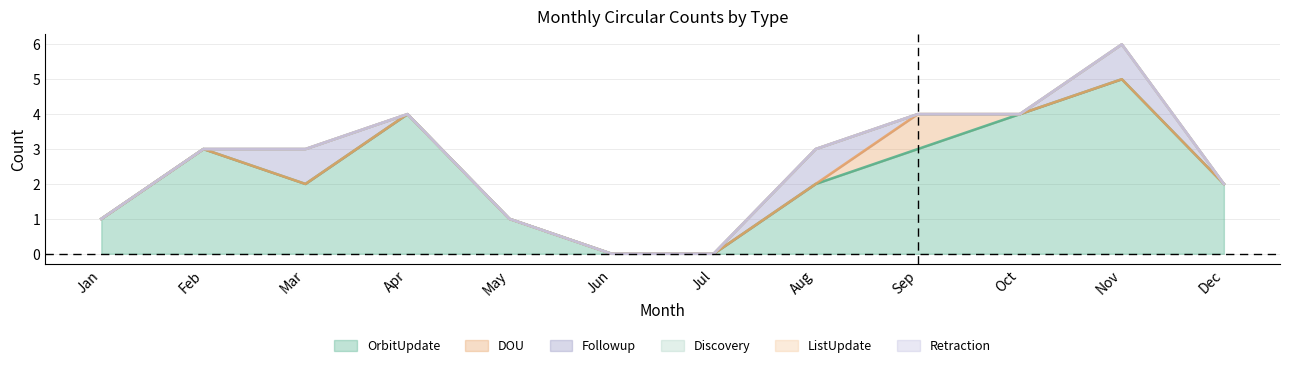

How many values in Followup are above zero?

3